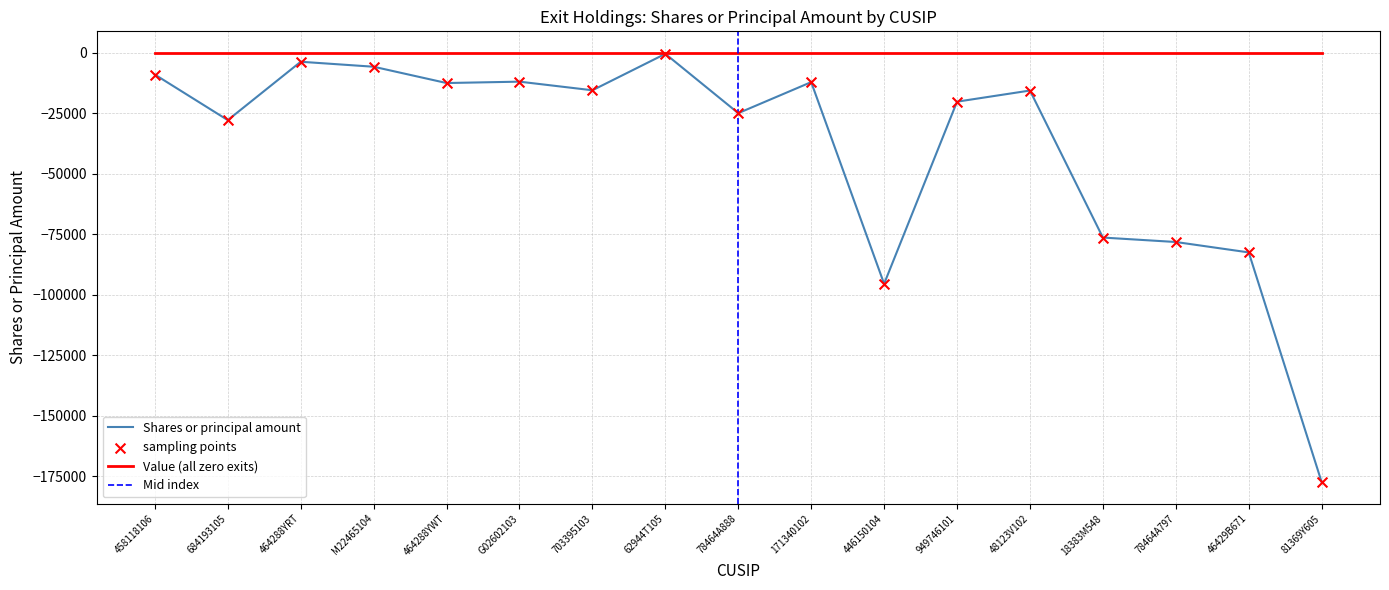

What is the change in value from 464288YWT to 78464A797?

-65720